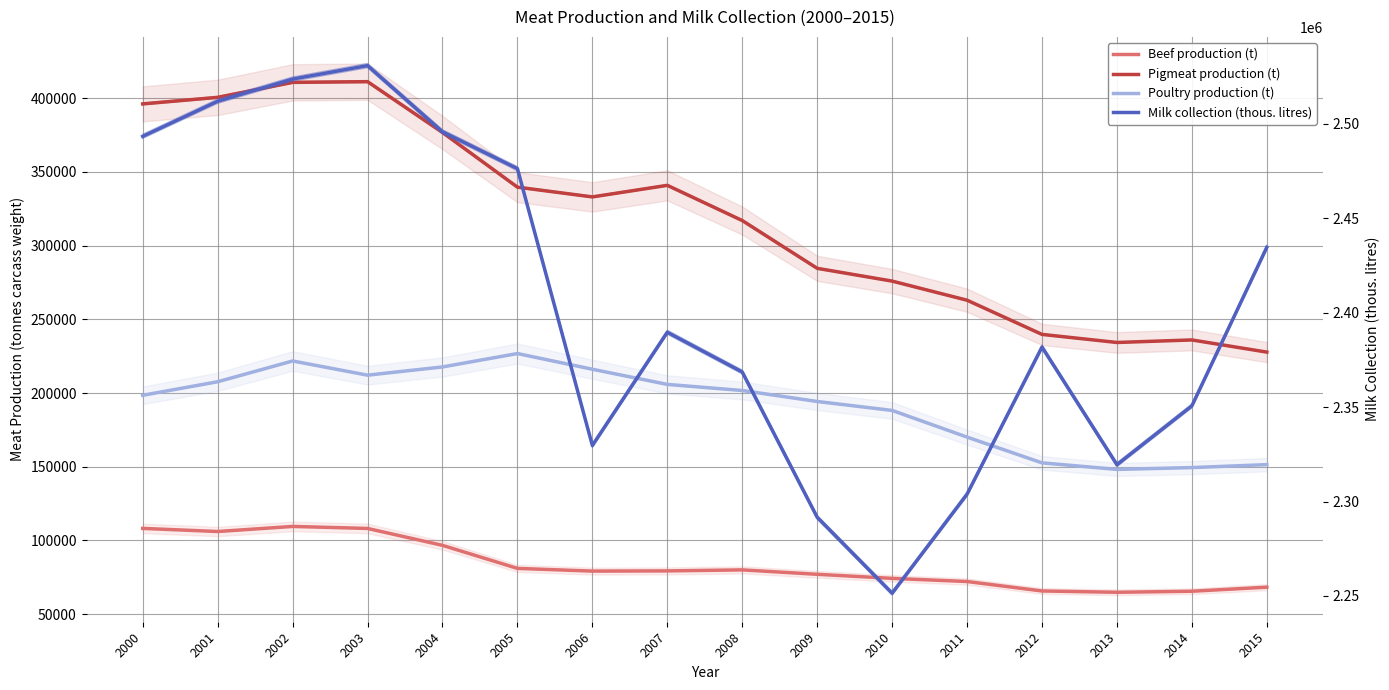

At which category is the sum across all series the highest?

2002